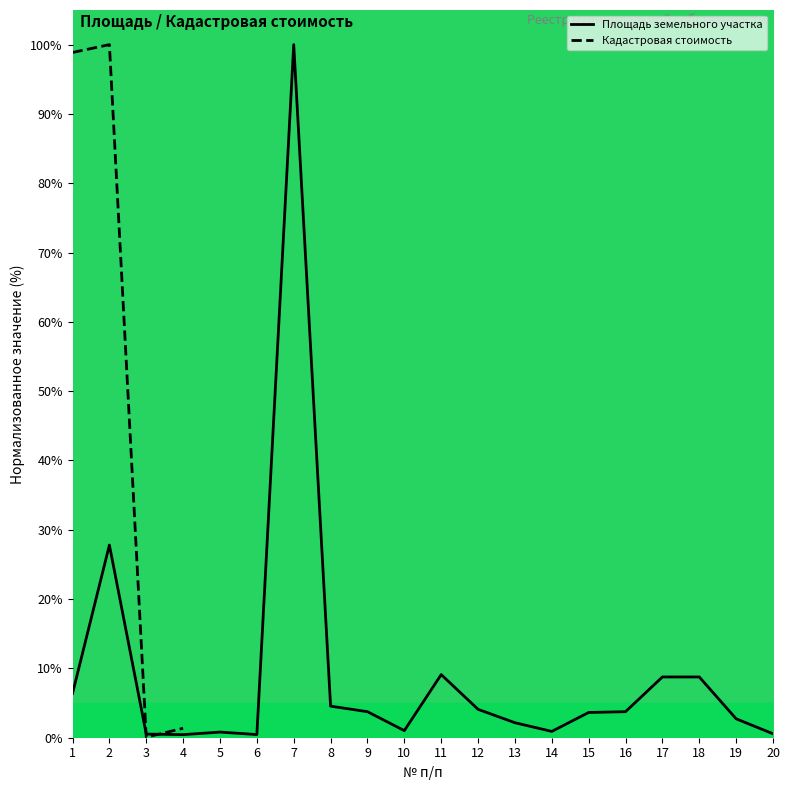

Rank the categories by value from lowest to highest.

4, 6, 3, 20, 5, 14, 10, 13, 19, 15, 9, 16, 12, 8, 1, 17, 18, 11, 2, 7